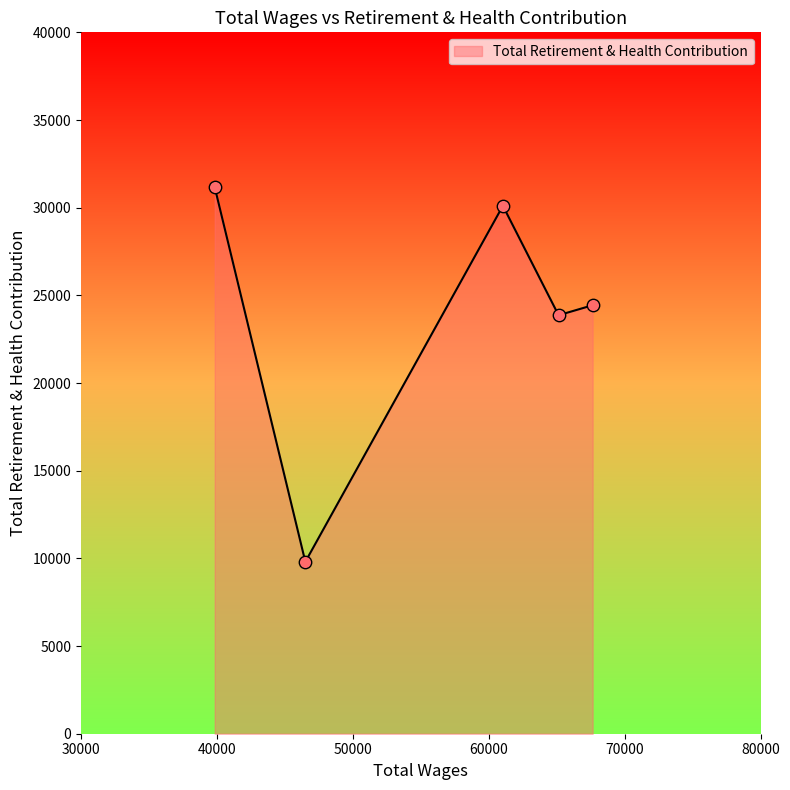

True or false: there are more than 0 points higher than both neighbors.

True